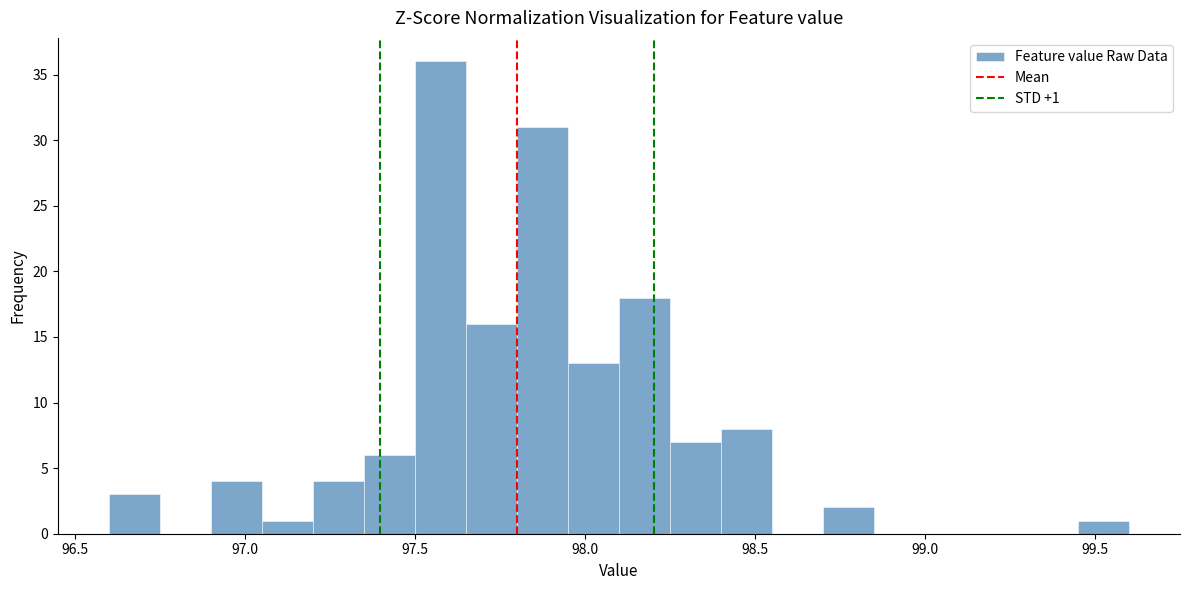

Around what value on the x-axis is the tallest bar? Give the approximate position of its centre, as read against the axis.

97.60